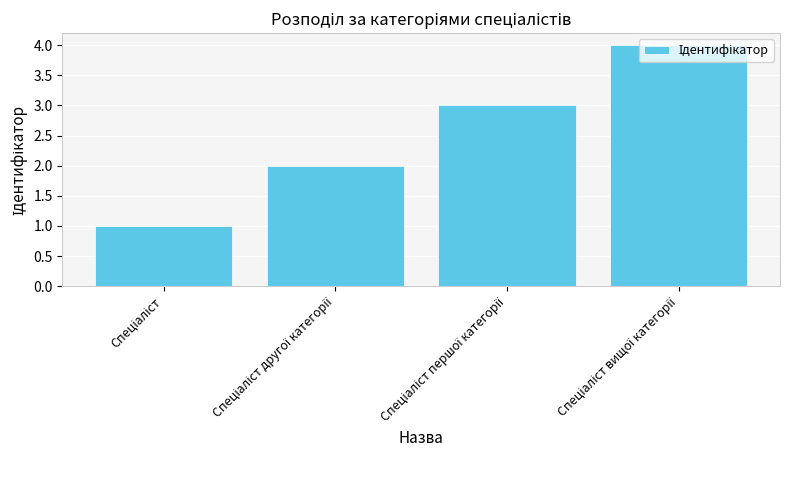

What is the greatest value displayed?

4